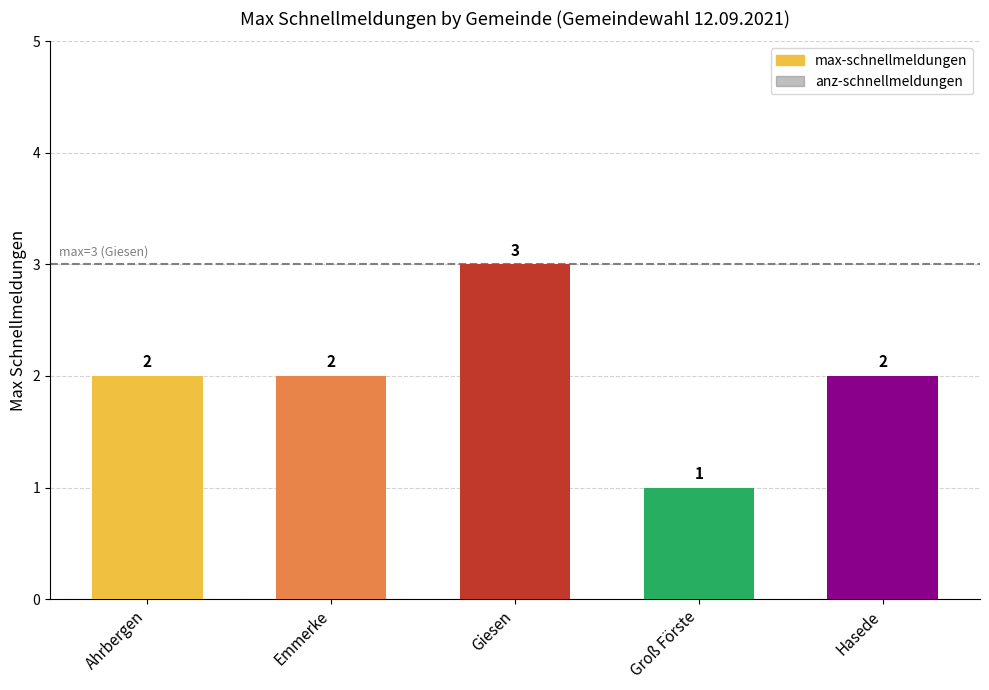

What is the sum of the values at Ahrbergen and Emmerke?

4